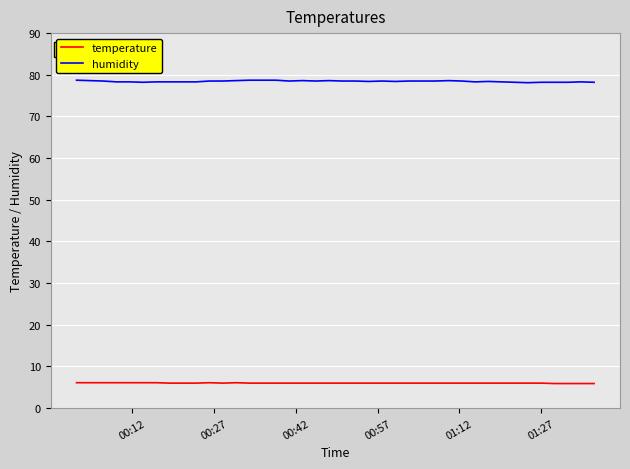

True or false: humidity and temperature intersect in this chart.

False